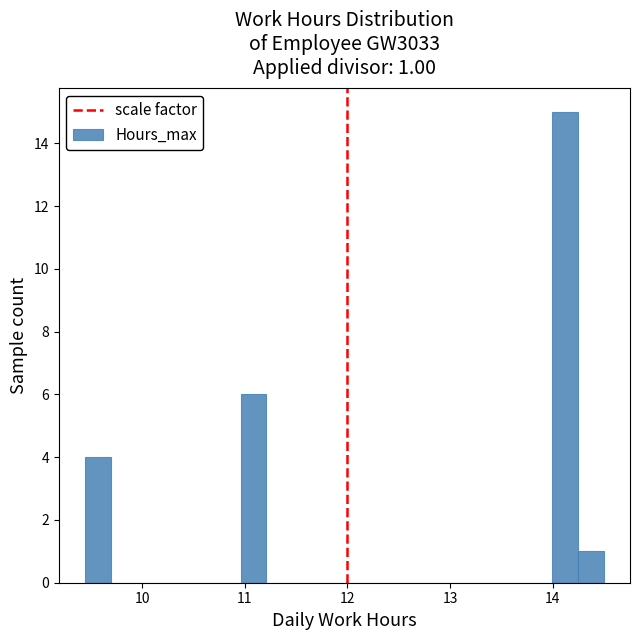

Around what value on the x-axis is the tallest bar? Give the approximate position of its centre, as read against the axis.

14.1